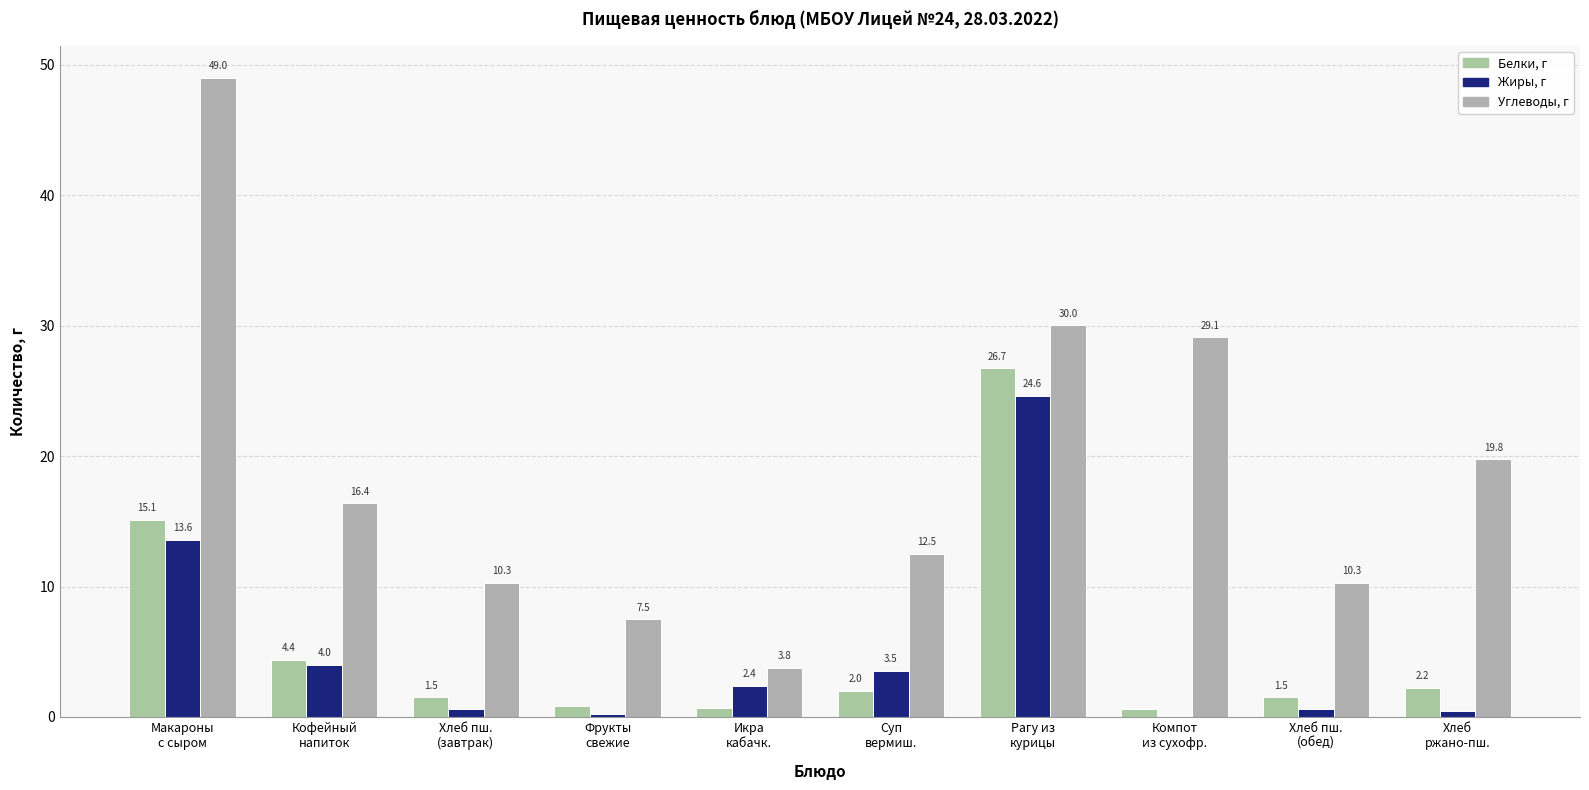

At which label does Углеводы, г first exceed 16?

Макароны
с сыром